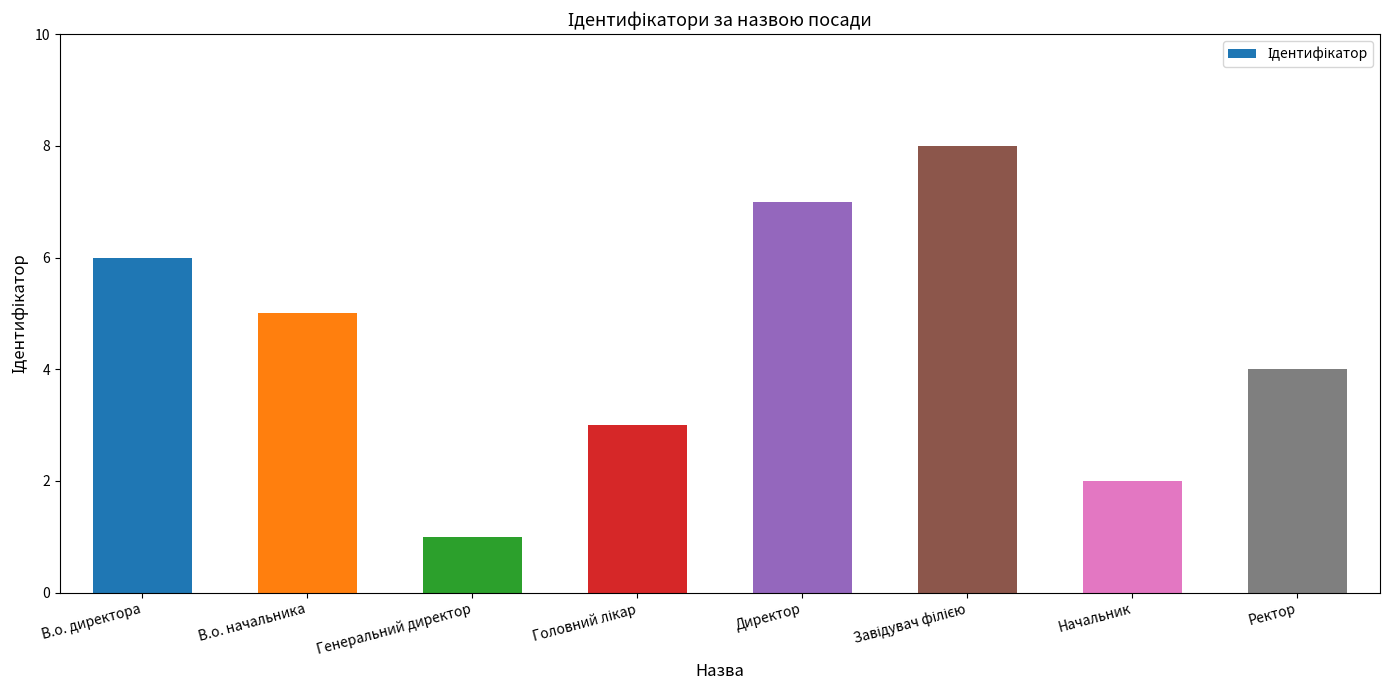

The value at В.о. директора is 6. True or false?

True